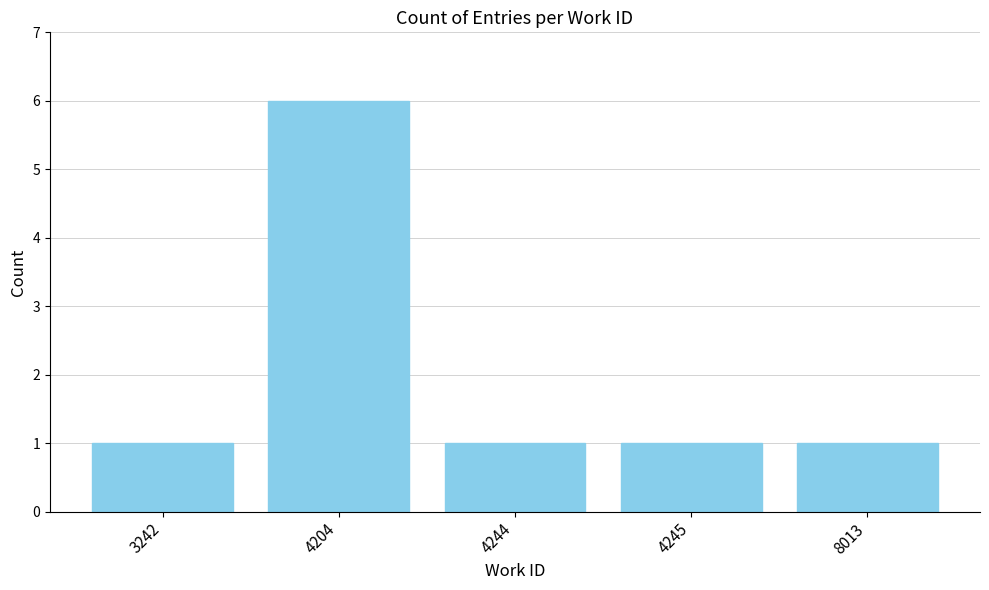

True or false: the data shows 0 at 8013.

False